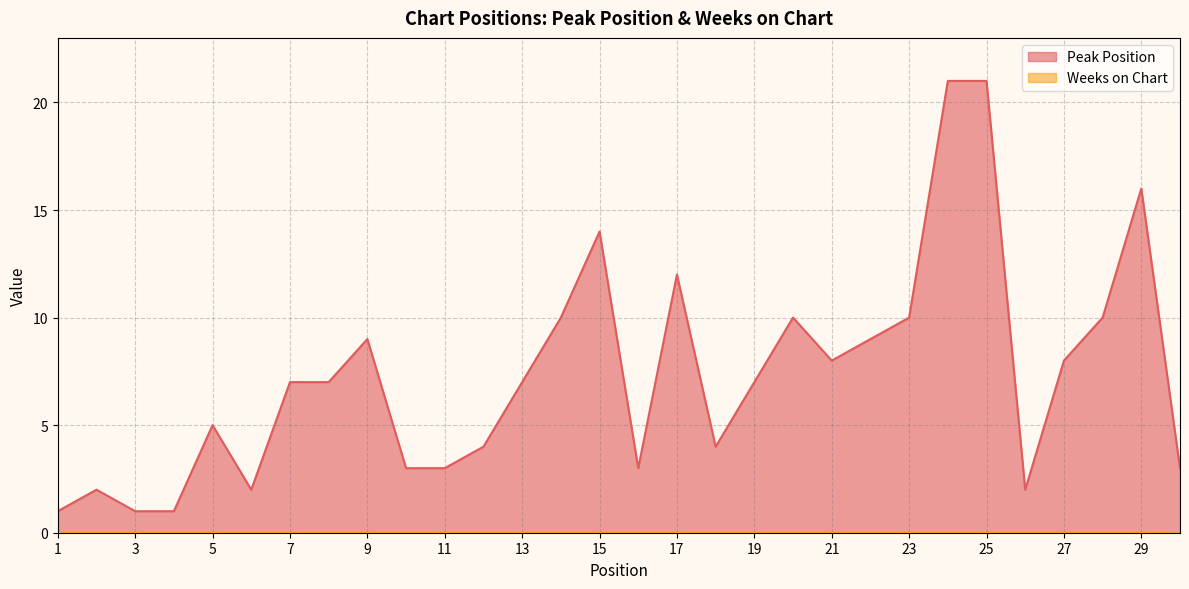

List the labels in order of value, largest first.

24, 25, 29, 15, 17, 14, 20, 23, 28, 9, 22, 21, 27, 7, 8, 13, 19, 5, 12, 18, 10, 11, 16, 30, 2, 6, 26, 1, 3, 4